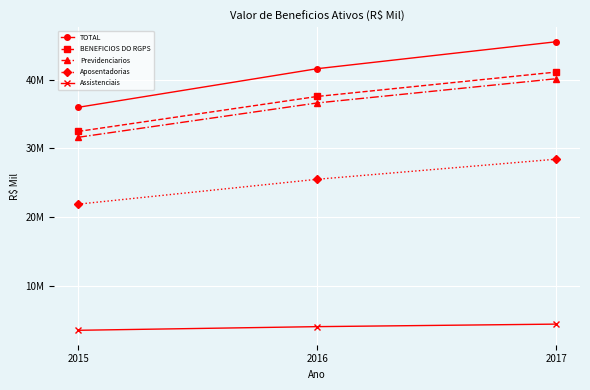

Which series has the largest range (max minus min)?

TOTAL